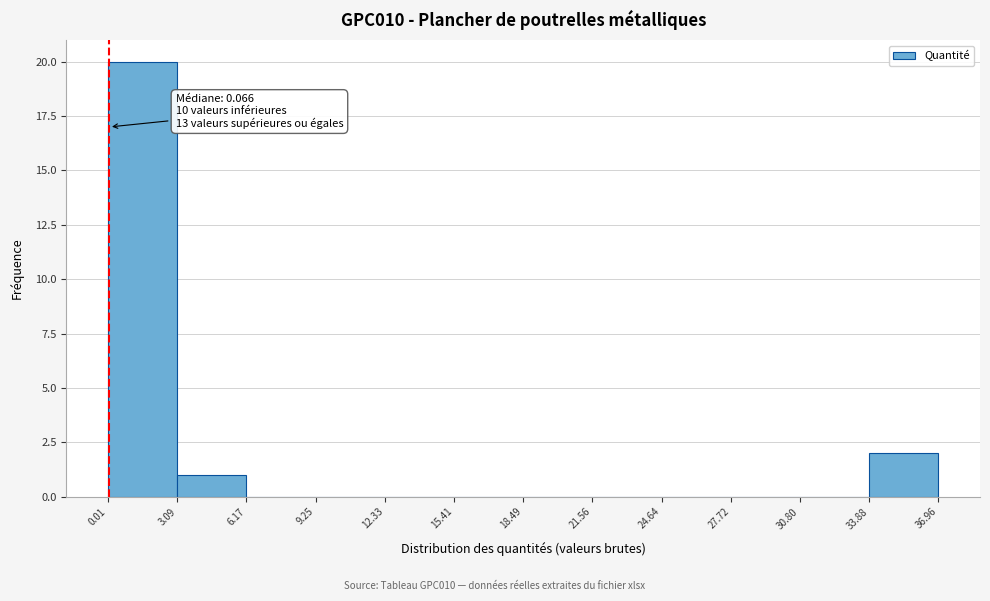

Over which range of the x-axis is the bar tallest?

0.01 to 3.09